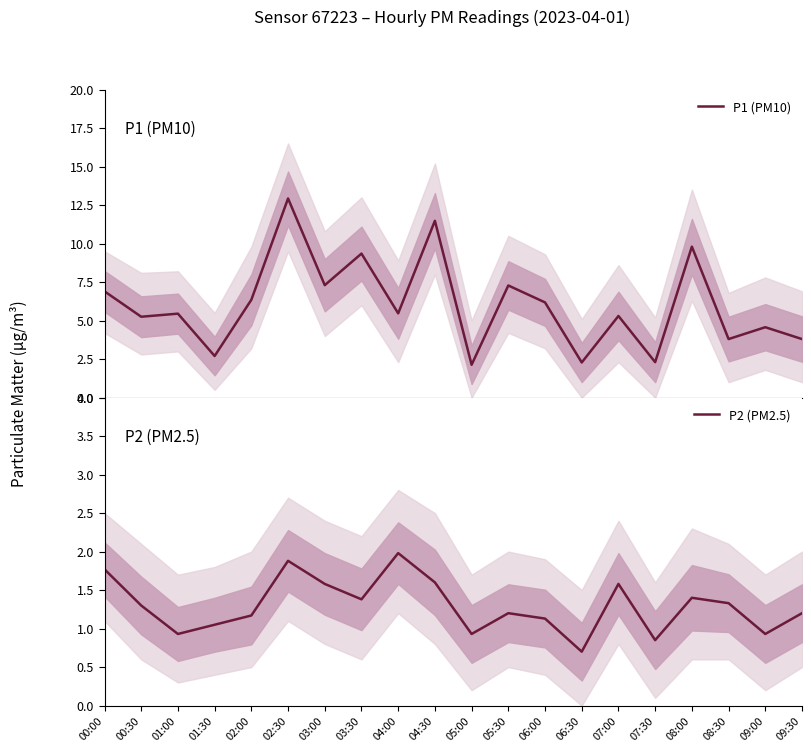

How many interior local peaks does the P2 (PM2.5) series have?

5